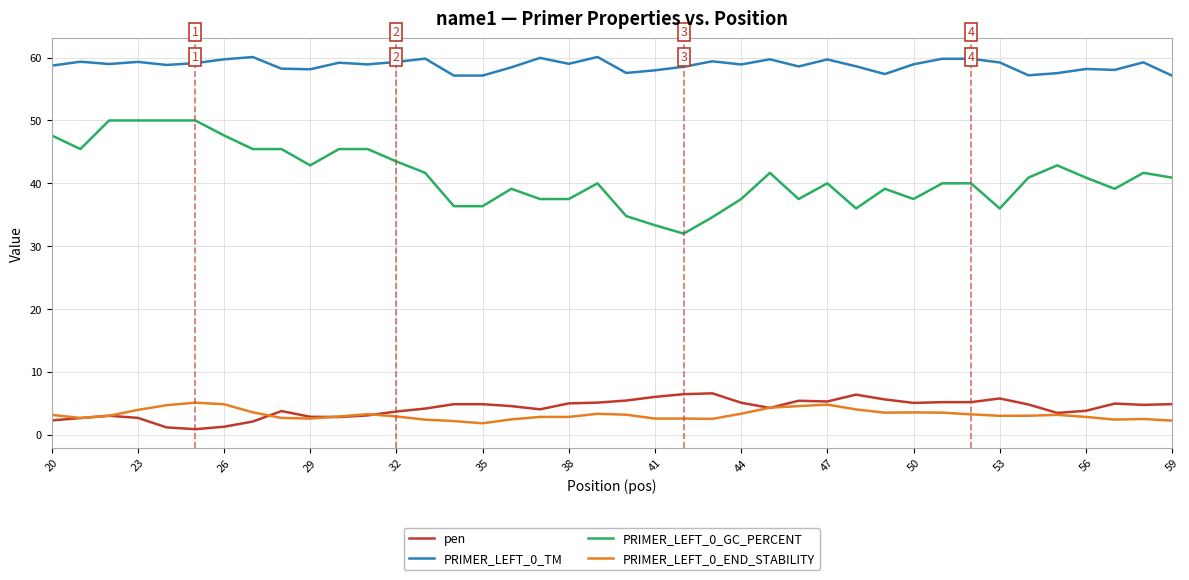

In PRIMER_LEFT_0_TM, how many points are higher than both neighbors (excluding endpoints)?

13